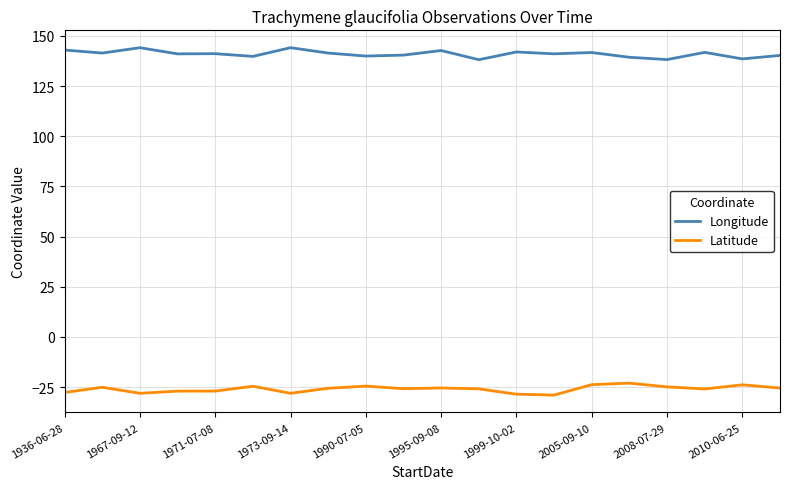

Is this an area chart (filled region under the line)?

No